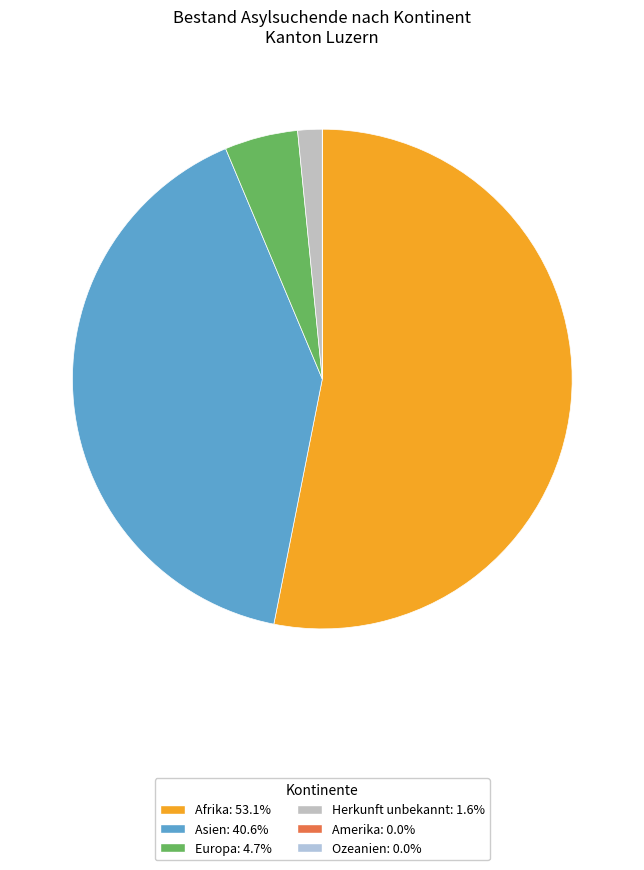

Does Herkunft unbekannt account for over 50% of the chart?

No